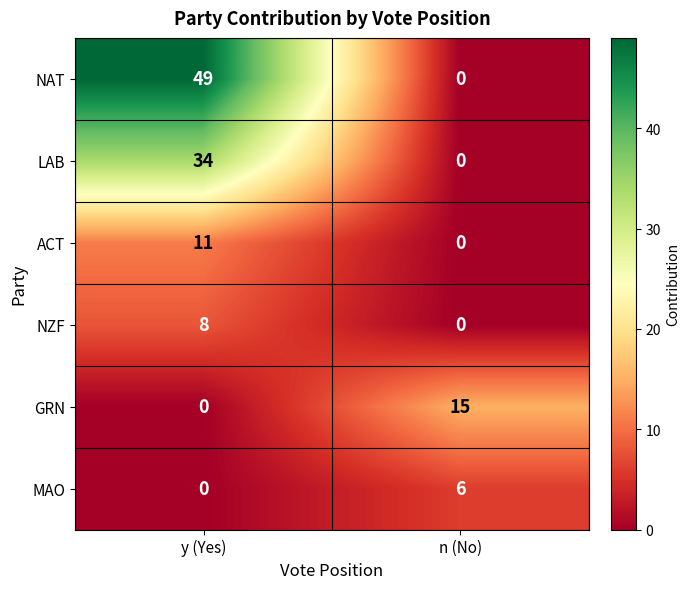

Which series has the largest total across all categories?

NAT